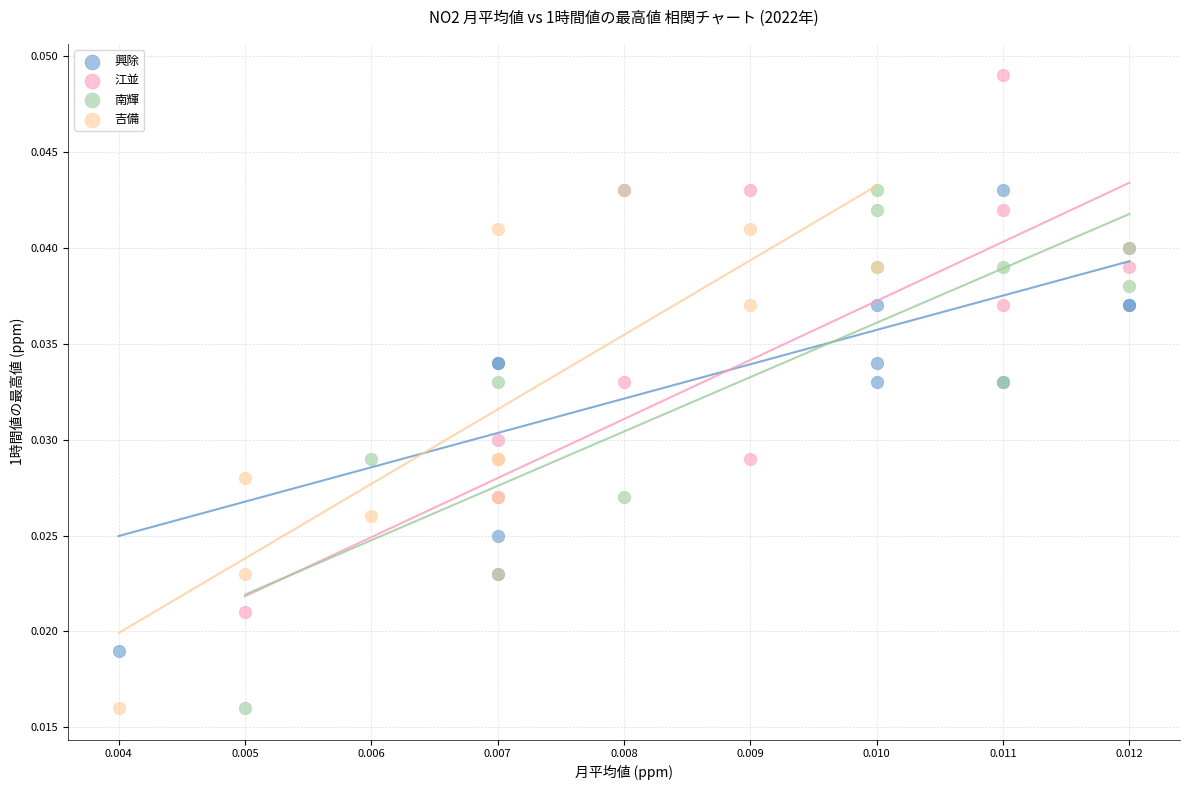

Which series has the largest Y range (max minus min)?

江並